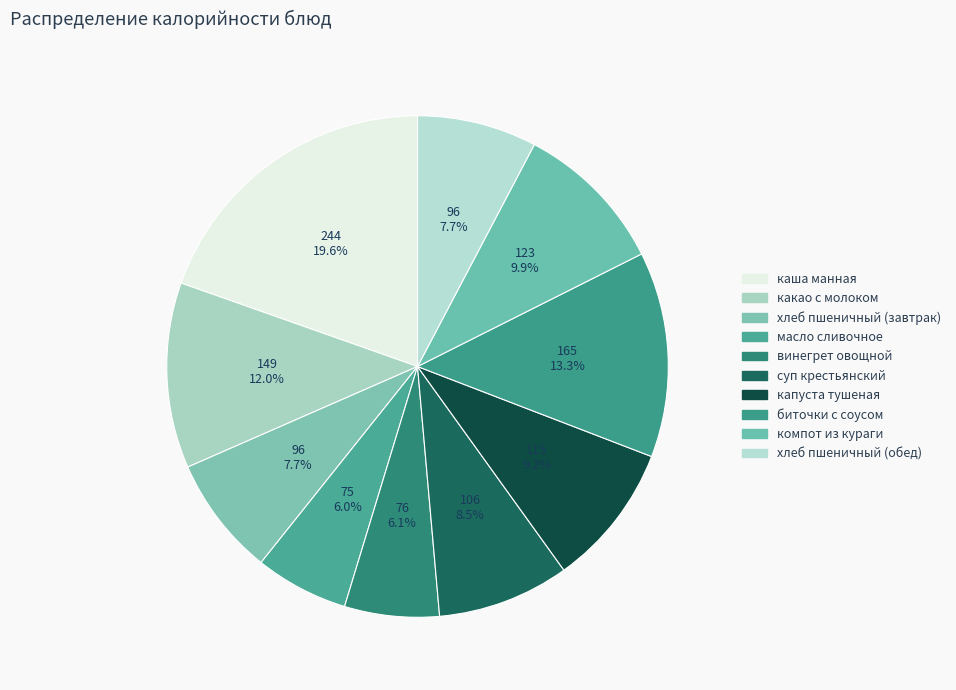

How many segments does this pie chart have?

10